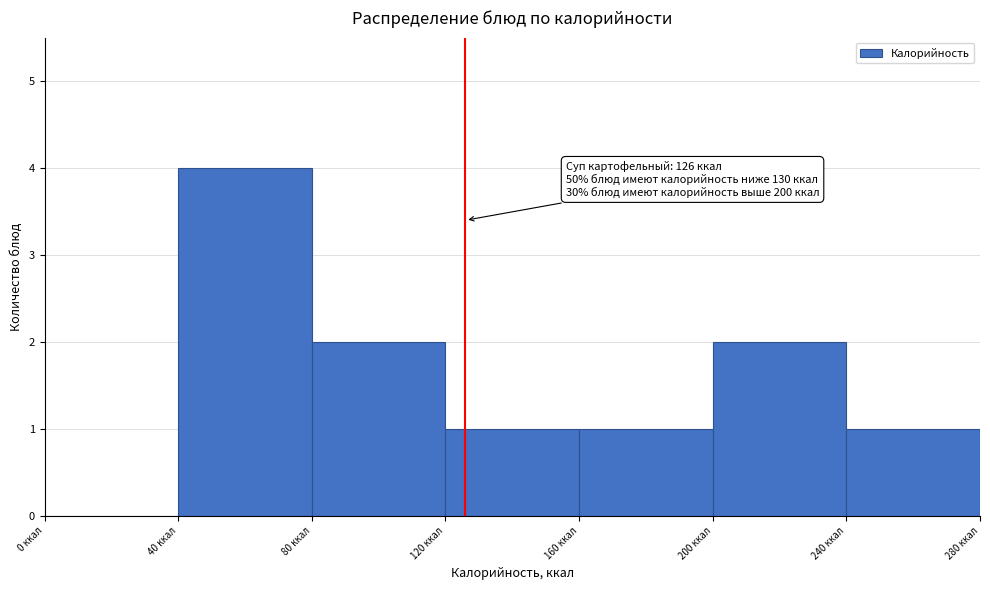

Over which range of the x-axis is the bar tallest?

40 to 80